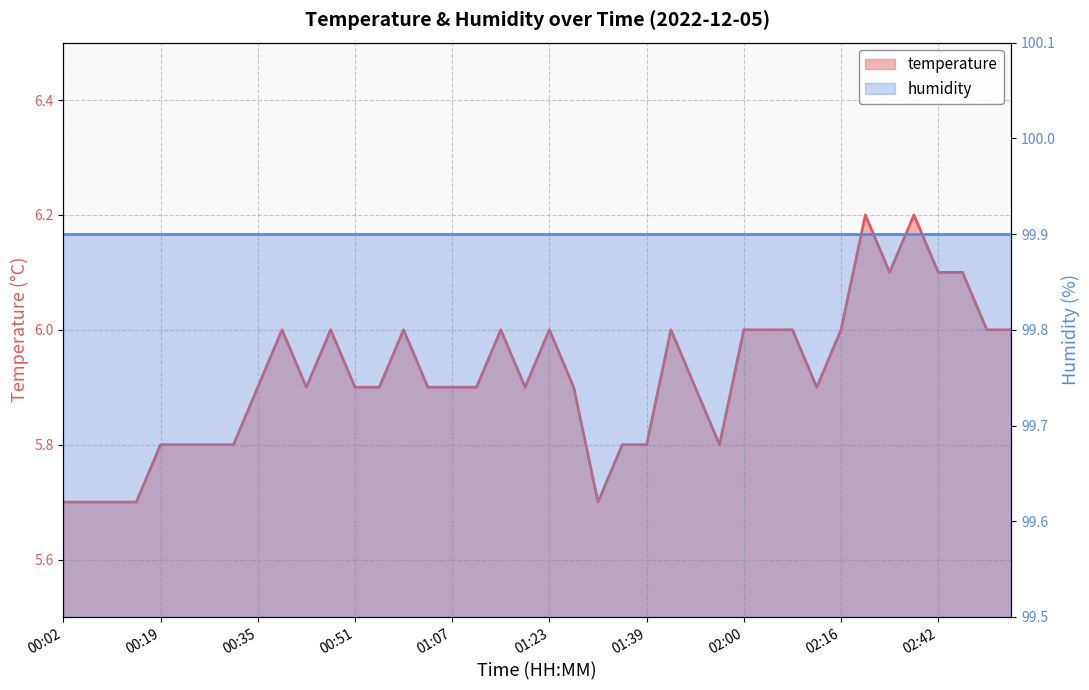

Is it true that the value at 02:54 is 10.0?

False